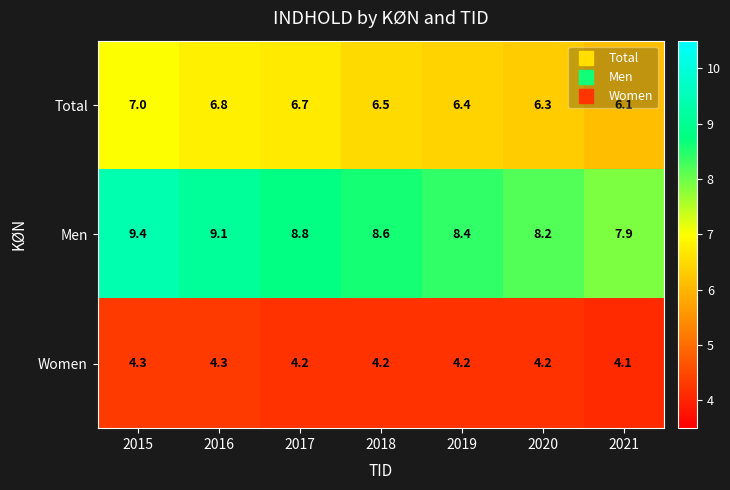

Rank the series by their average value, from highest to lowest.

Men, Total, Women